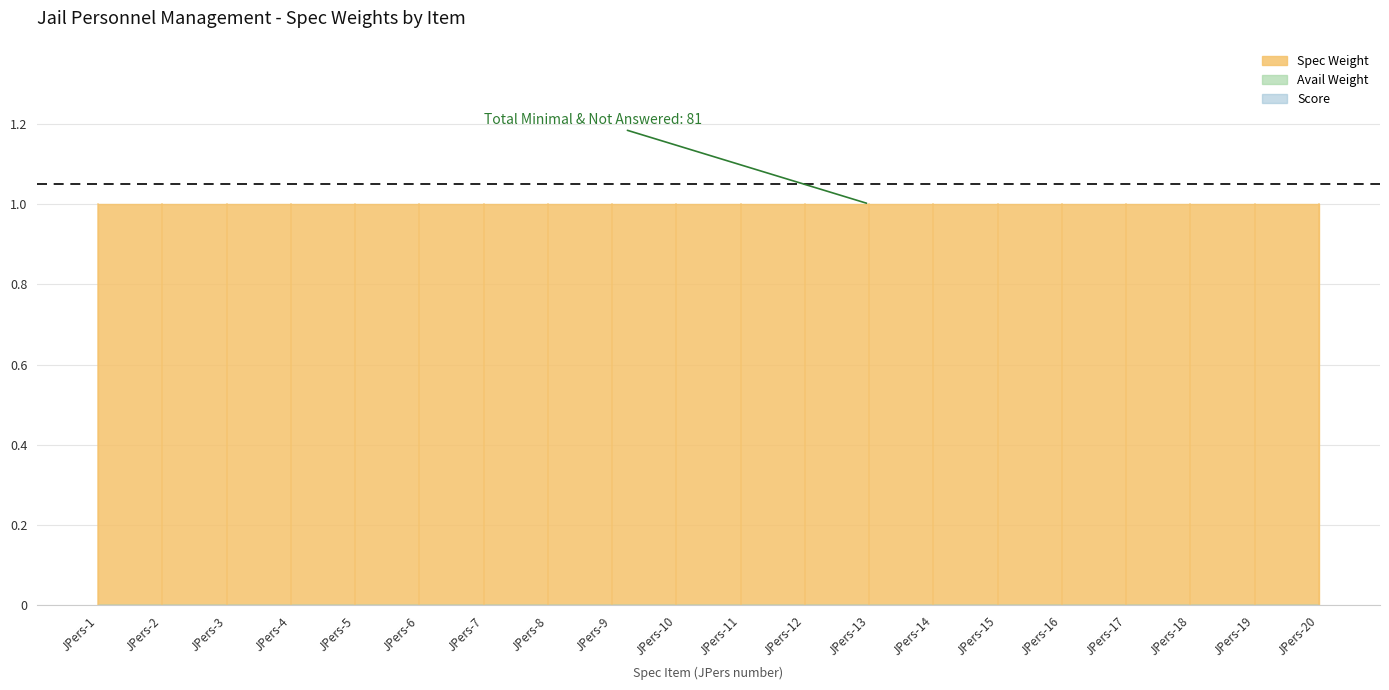

What is the value of the Spec Weight point at the 9th from the left?

1